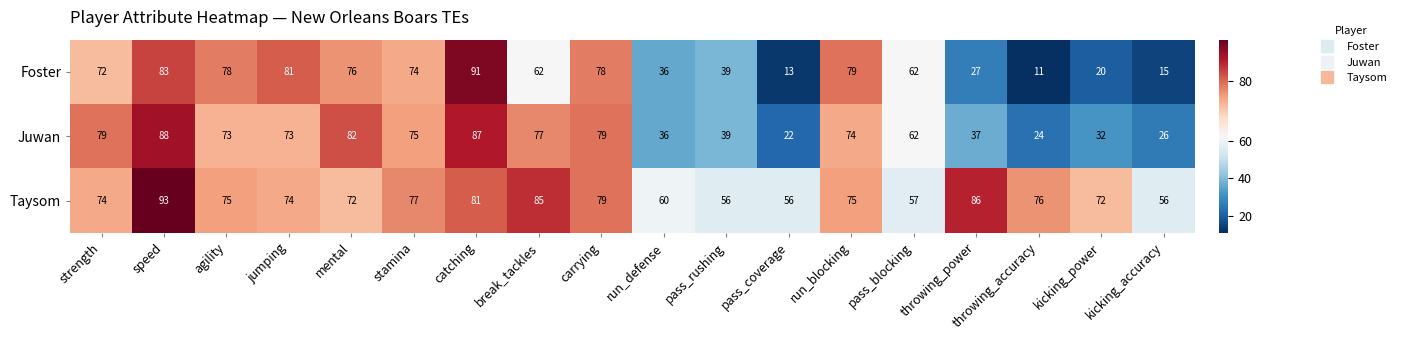

At which category is the sum across all series the highest?

speed